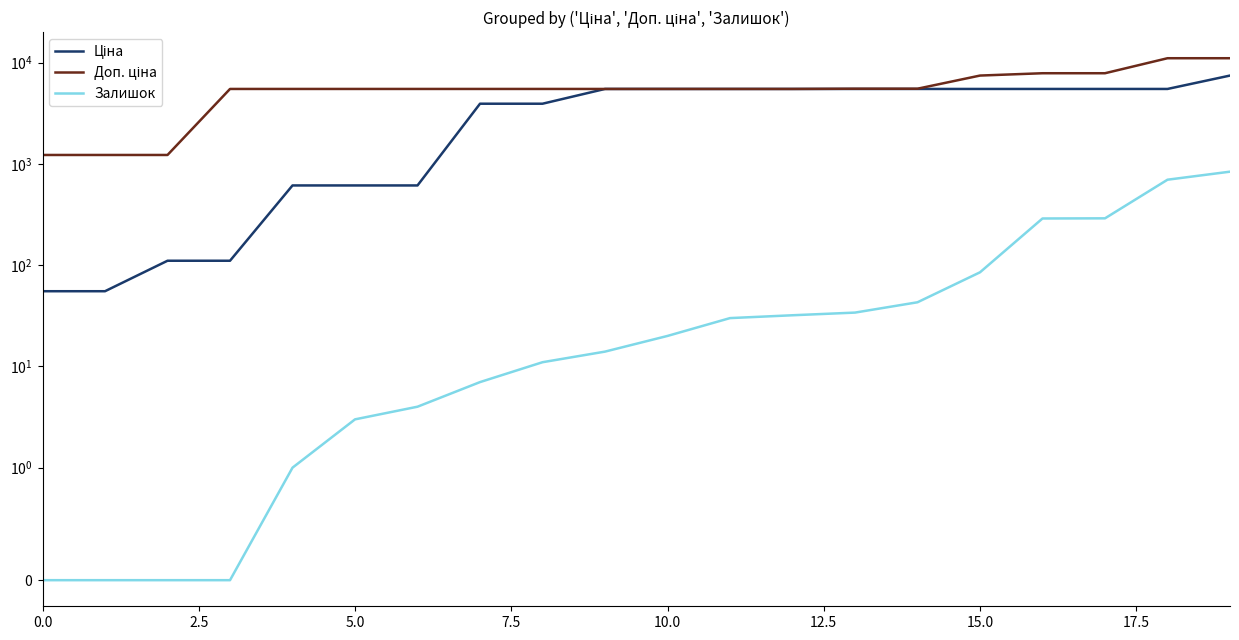

The Ціна series shows 345.5 at 5.0. True or false?

False